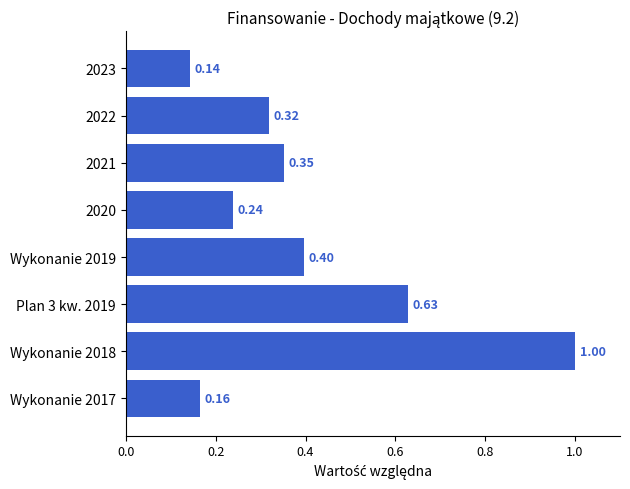

List the labels in order of value, smallest first.

2023, Wykonanie 2017, 2020, 2022, 2021, Wykonanie 2019, Plan 3 kw. 2019, Wykonanie 2018